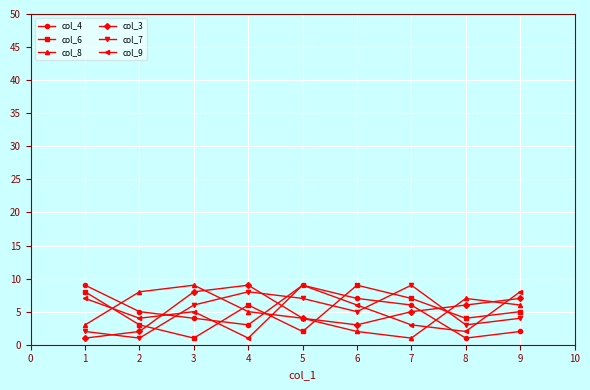

Between which two adjacent categories do col_7 and col_6 first intersect?

2 and 3